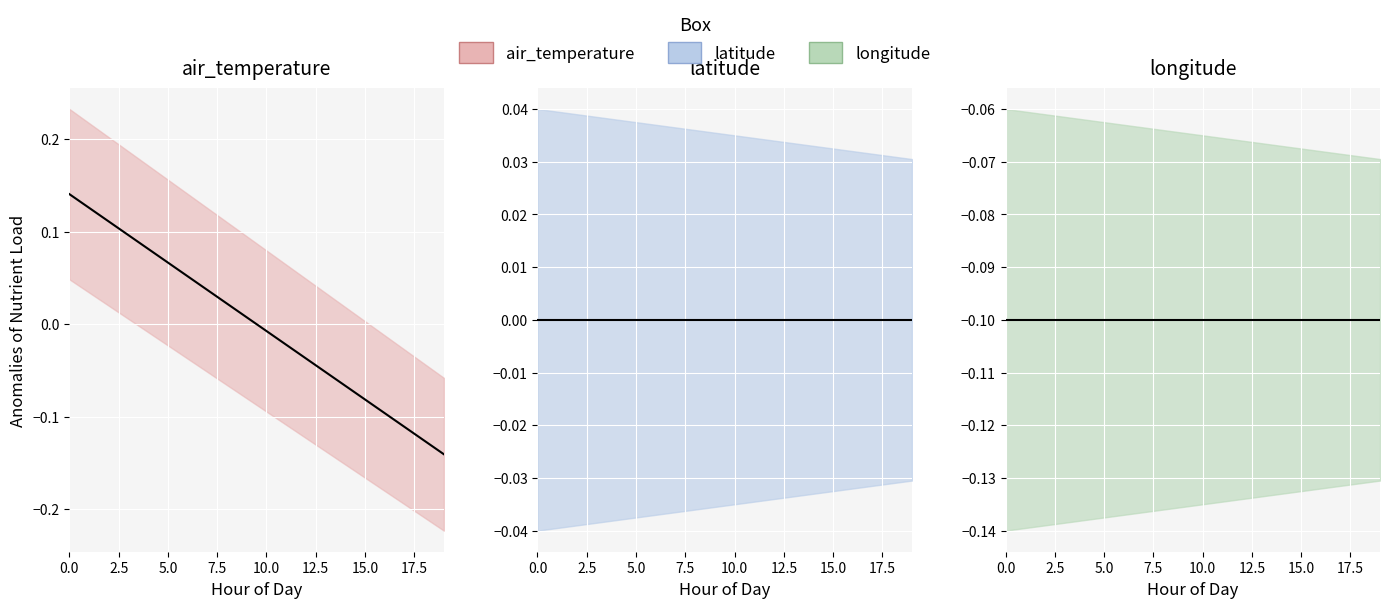

The latitude_trend series shows 0.0 at 5.0. True or false?

True